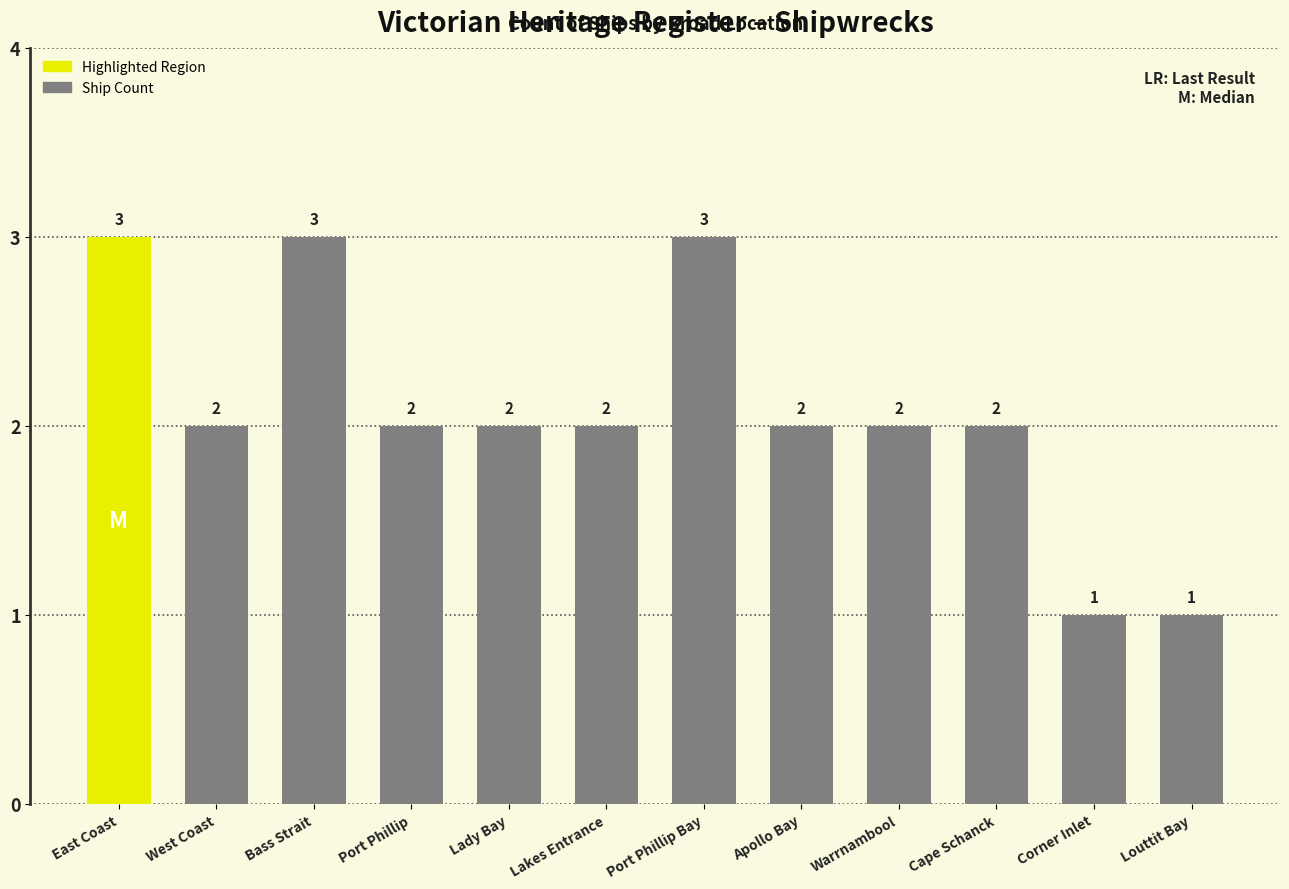

How many distinct data groups are displayed?

1